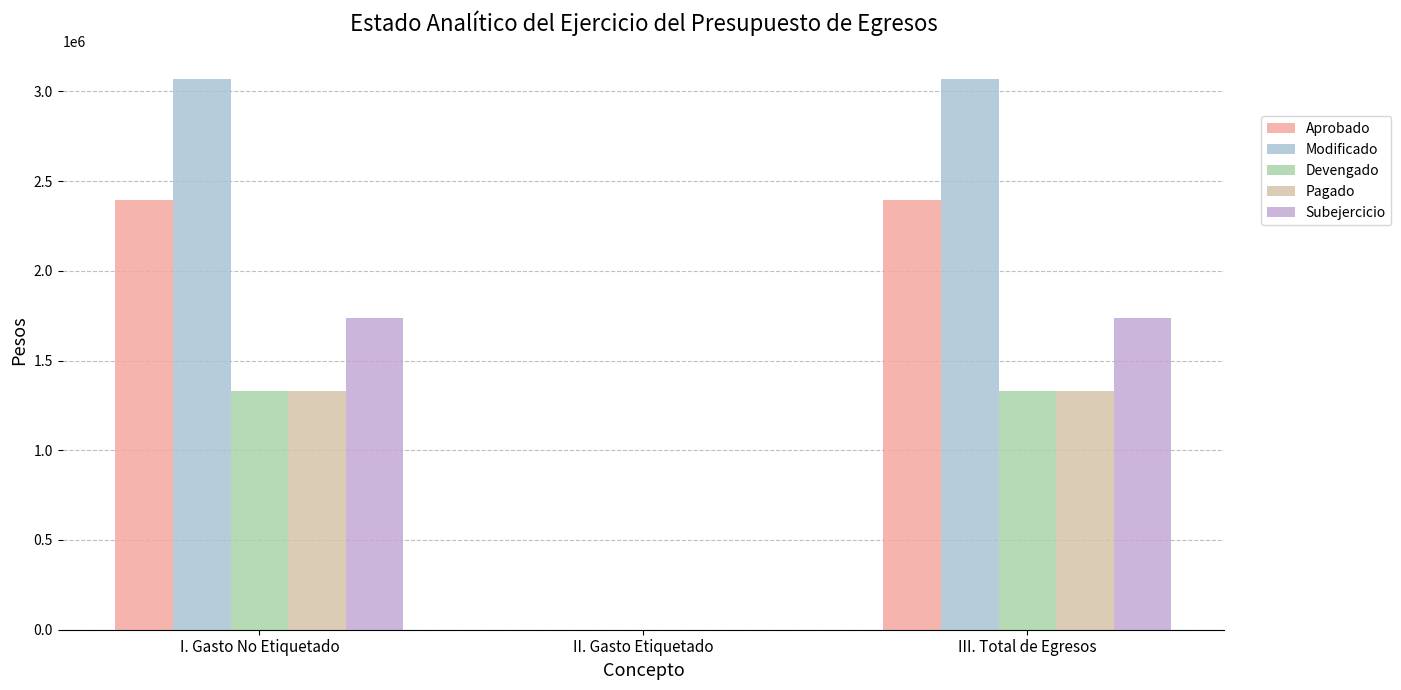

Are the bars grouped side by side (vs. stacked)?

Yes